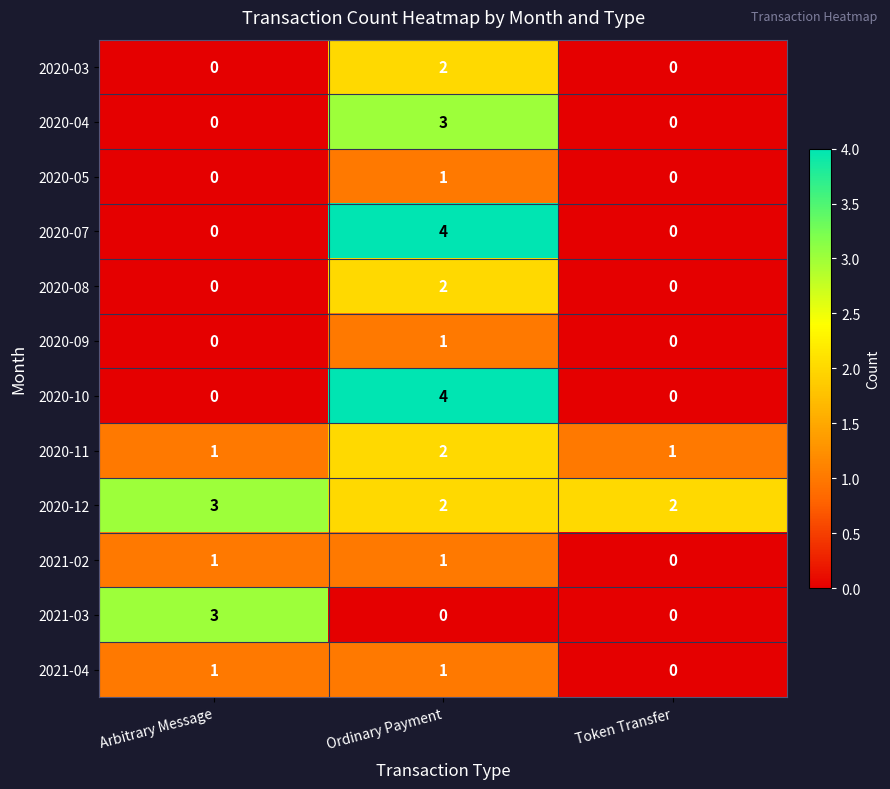

How many distinct data groups are displayed?

12